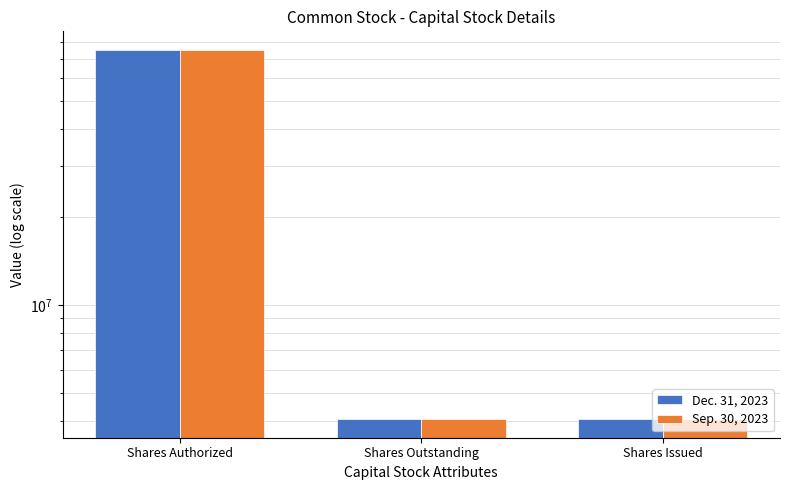

What is the label of the 2nd bar from the right?

Shares Outstanding